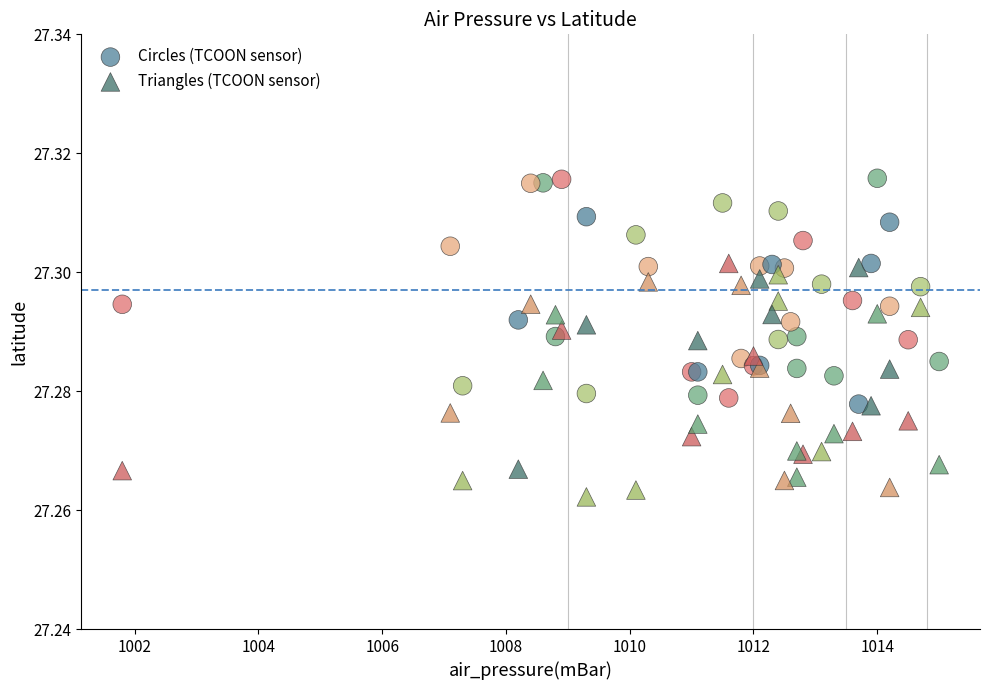

Which series reaches the maximum Y coordinate?

Circles (TCOON sensor)